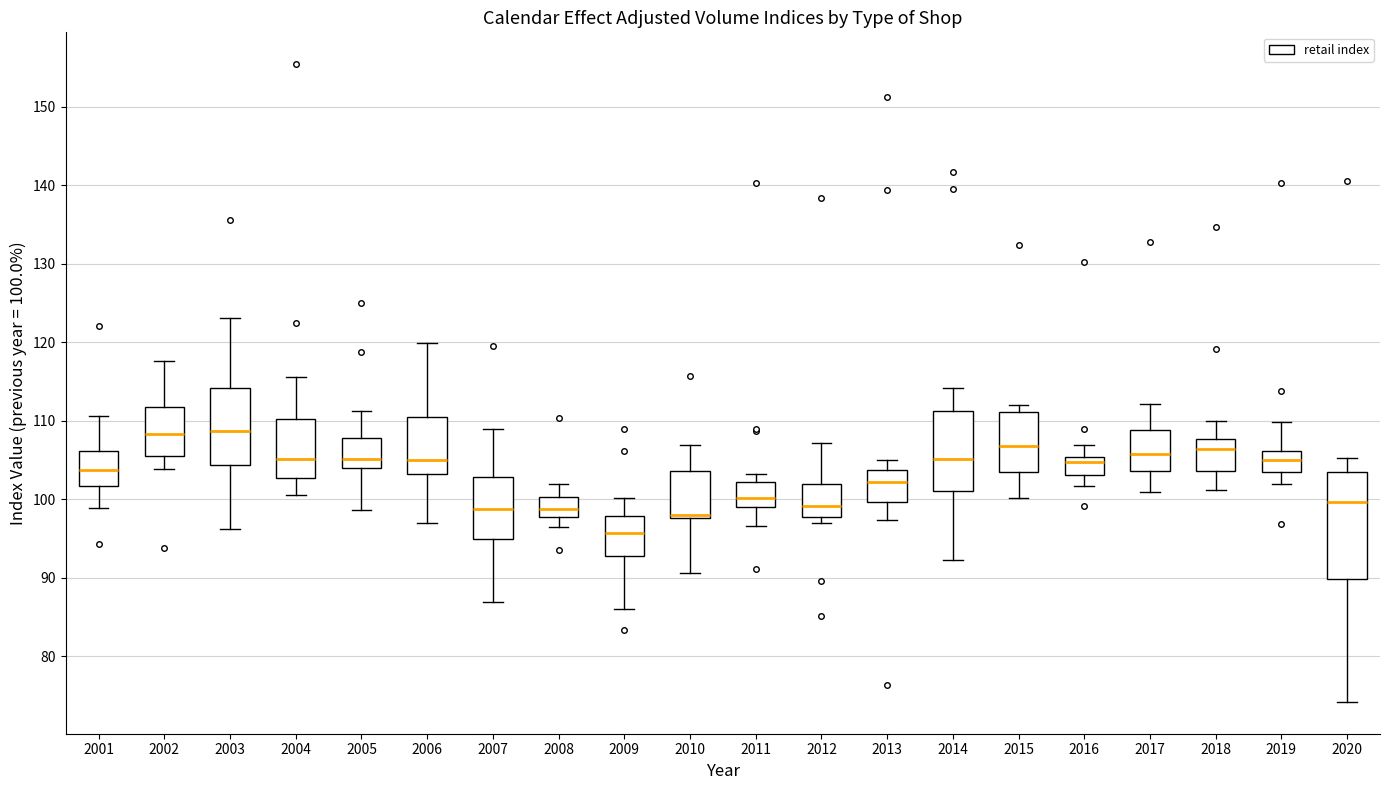

Reading left to right, transcribe this box plot: for each box, give where its median line is, the range the box spans, and where its two whiskers end, as read against the y-axis. The values are not printed on the chart, so give them approximately, as read against the axis.

2001: median 104, box 102 to 106, whiskers 99 to 111
2002: median 108, box 105 to 112, whiskers 104 to 118
2003: median 109, box 104 to 114, whiskers 96 to 123
2004: median 105, box 103 to 110, whiskers 101 to 116
2005: median 105, box 104 to 108, whiskers 99 to 111
2006: median 105, box 103 to 110, whiskers 97 to 120
2007: median 99, box 95 to 103, whiskers 87 to 109
2008: median 99, box 98 to 100, whiskers 97 to 102
2009: median 96, box 93 to 98, whiskers 86 to 100
2010: median 98 (drawn on the box's lower edge), box 98 to 104, whiskers 91 to 107
2011: median 100, box 99 to 102, whiskers 97 to 103
2012: median 99, box 98 to 102, whiskers 97 to 107
2013: median 102, box 100 to 104, whiskers 97 to 105
2014: median 105, box 101 to 111, whiskers 92 to 114
2015: median 107, box 104 to 111, whiskers 100 to 112
2016: median 105 (just below the box's upper edge), box 103 to 105, whiskers 102 to 107
2017: median 106, box 104 to 109, whiskers 101 to 112
2018: median 106, box 104 to 108, whiskers 101 to 110
2019: median 105, box 103 to 106, whiskers 102 to 110
2020: median 100, box 90 to 103, whiskers 74 to 105